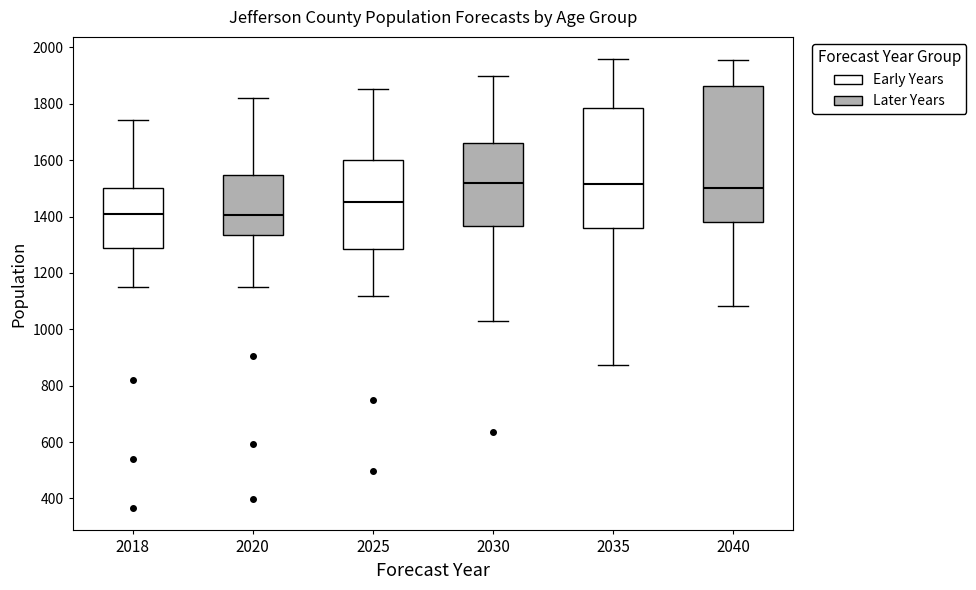

Reading left to right, transcribe this box plot: for each box, give where its median line is, the range the box spans, and where its two whiskers end, as read against the y-axis. The values are not printed on the chart, so give them approximately, as read against the axis.

2018: median 1420, box 1280 to 1500, whiskers 1160 to 1740
2020: median 1400, box 1340 to 1540, whiskers 1140 to 1820
2025: median 1460, box 1280 to 1600, whiskers 1120 to 1860
2030: median 1520, box 1360 to 1660, whiskers 1020 to 1900
2035: median 1520, box 1360 to 1780, whiskers 880 to 1960
2040: median 1500, box 1380 to 1860, whiskers 1080 to 1960